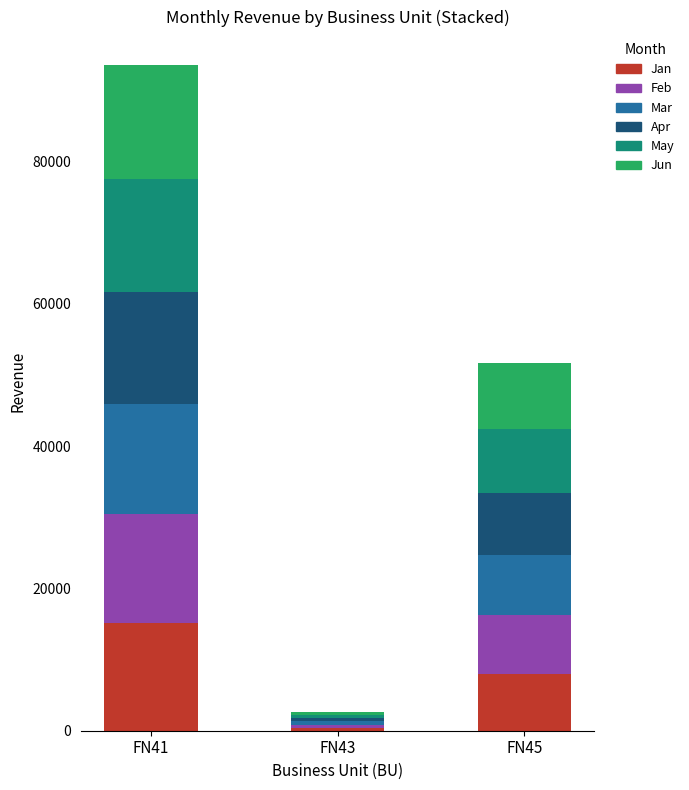

What is the maximum value for Jan?

15145.1